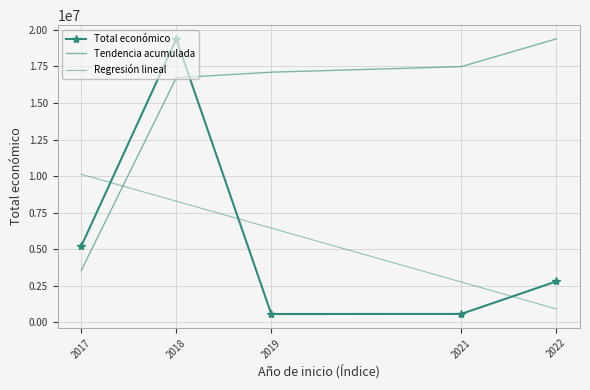

Which label corresponds to the smallest value in the chart?

2019